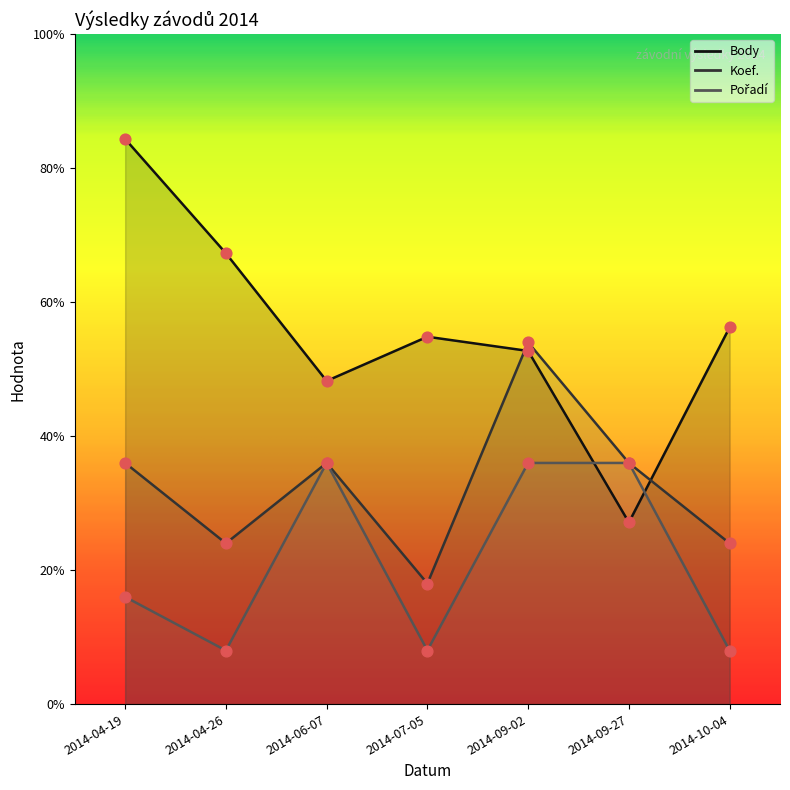

Which series has the largest Y range (max minus min)?

Body